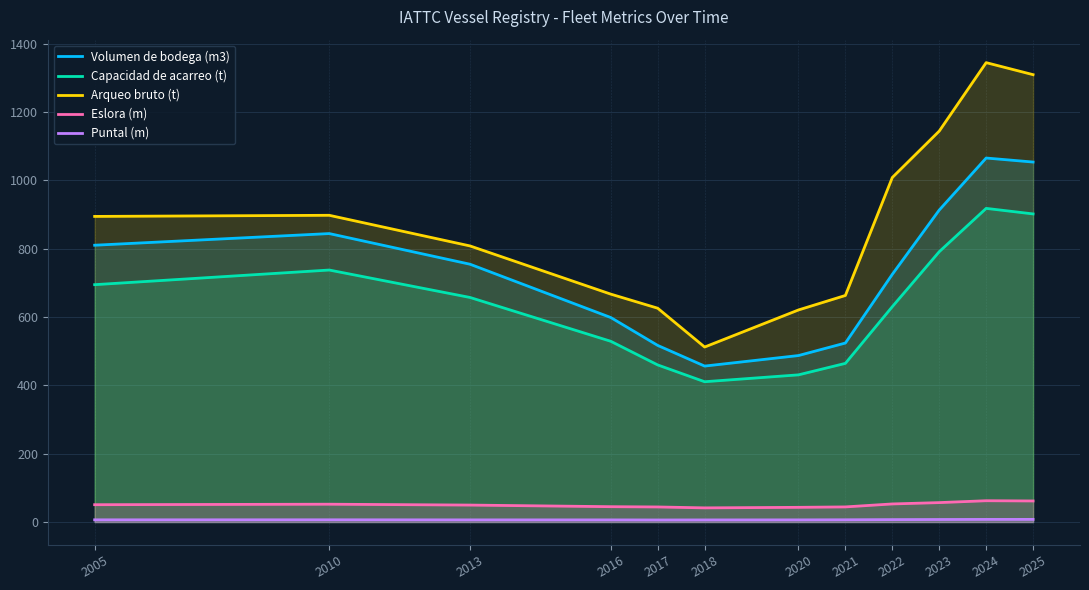

What is the value of the Eslora (m) point at the 12th from the left?

61.7